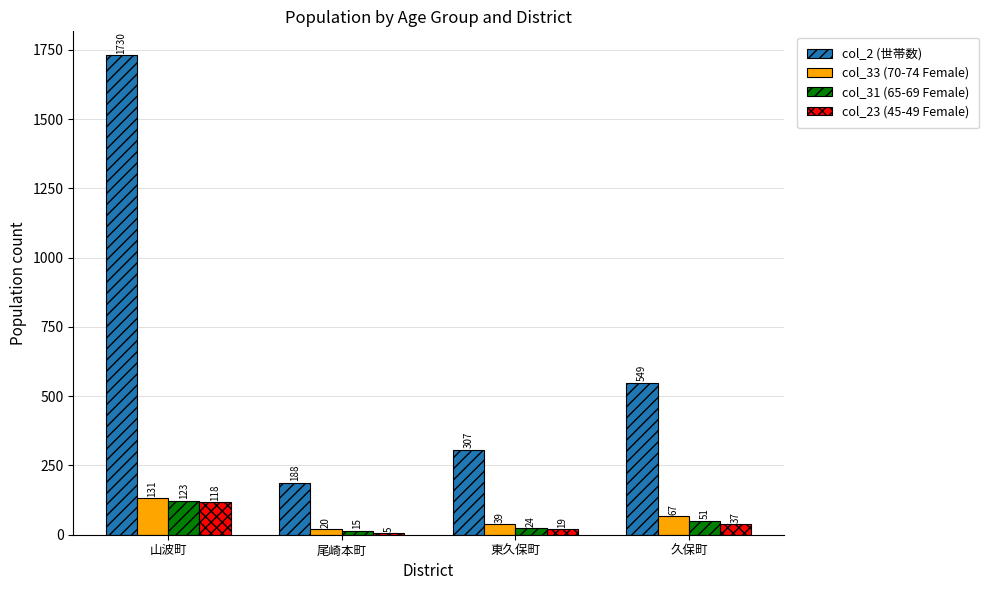

Read the col_33 (70-74 Female) value at 久保町.

67